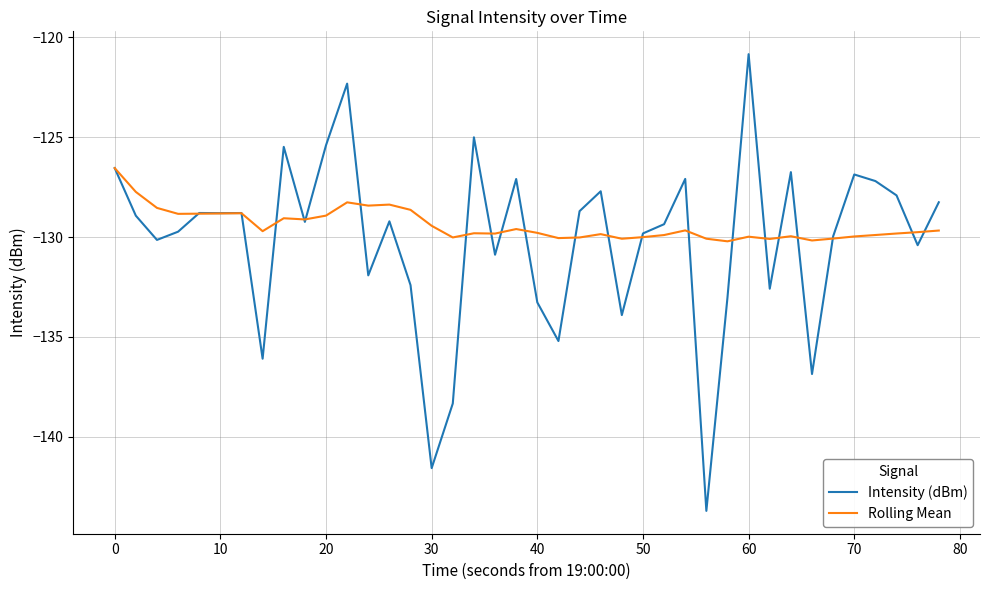

How many distinct data groups are displayed?

2